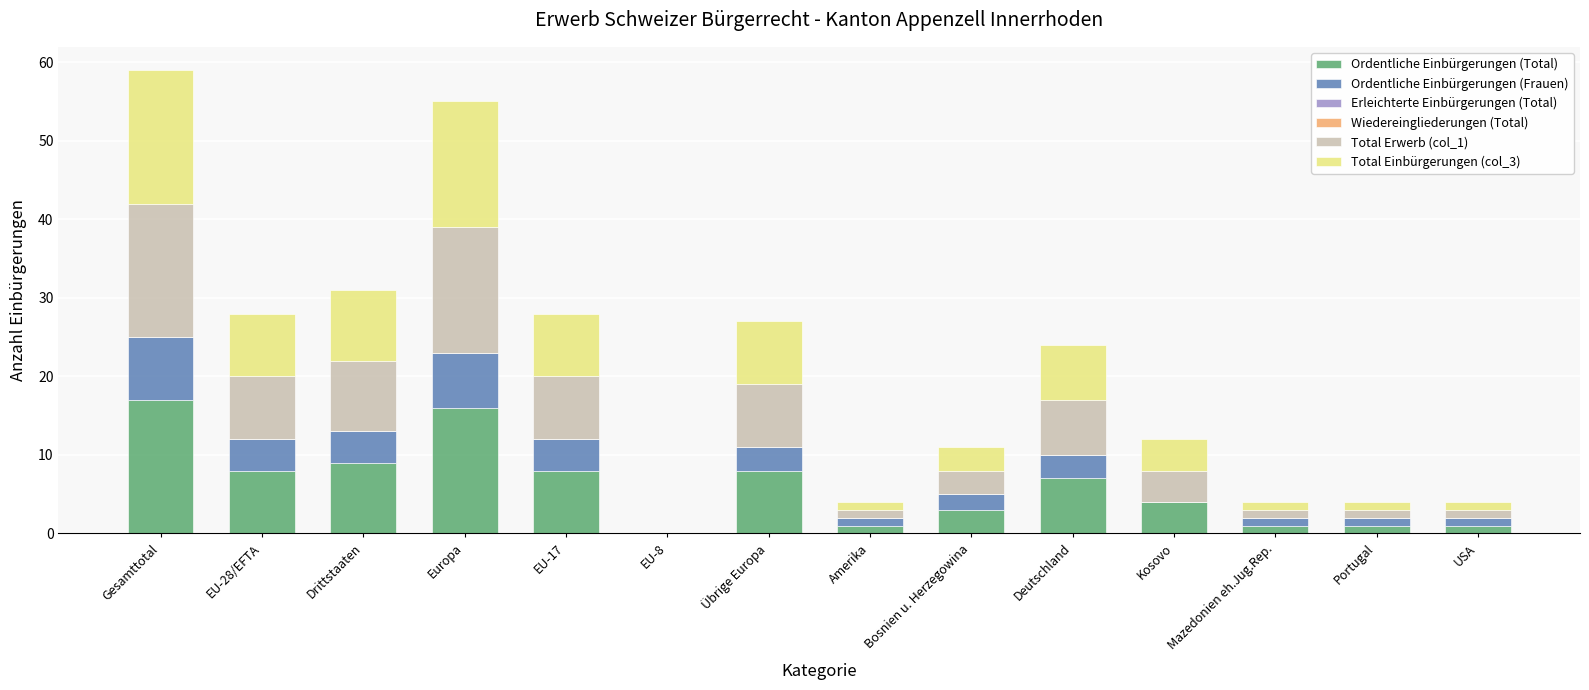

What position from the right is Mazedonien eh.Jug.Rep.?

3